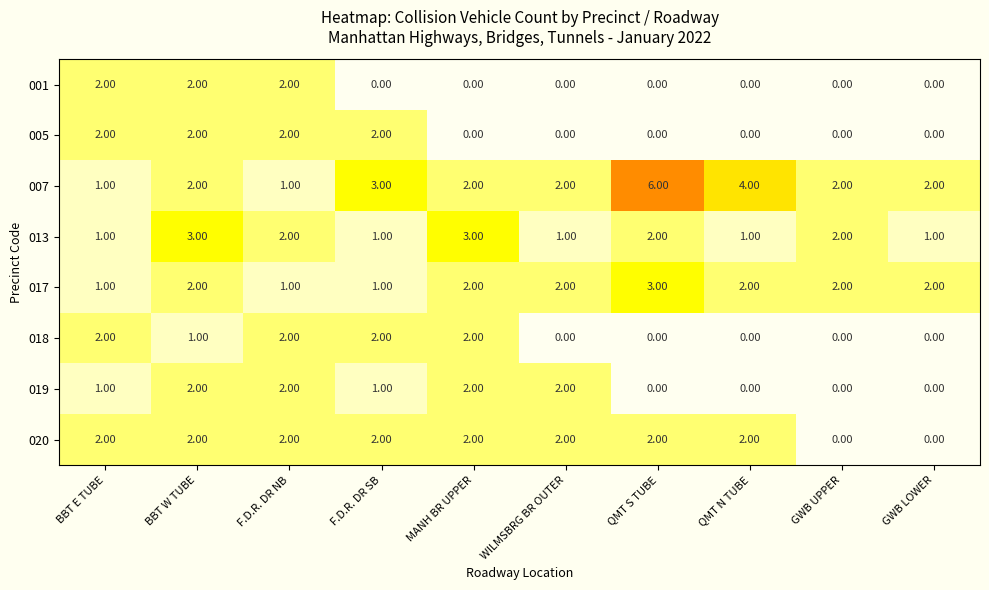

At which category is the sum across all series the highest?

BBT W TUBE